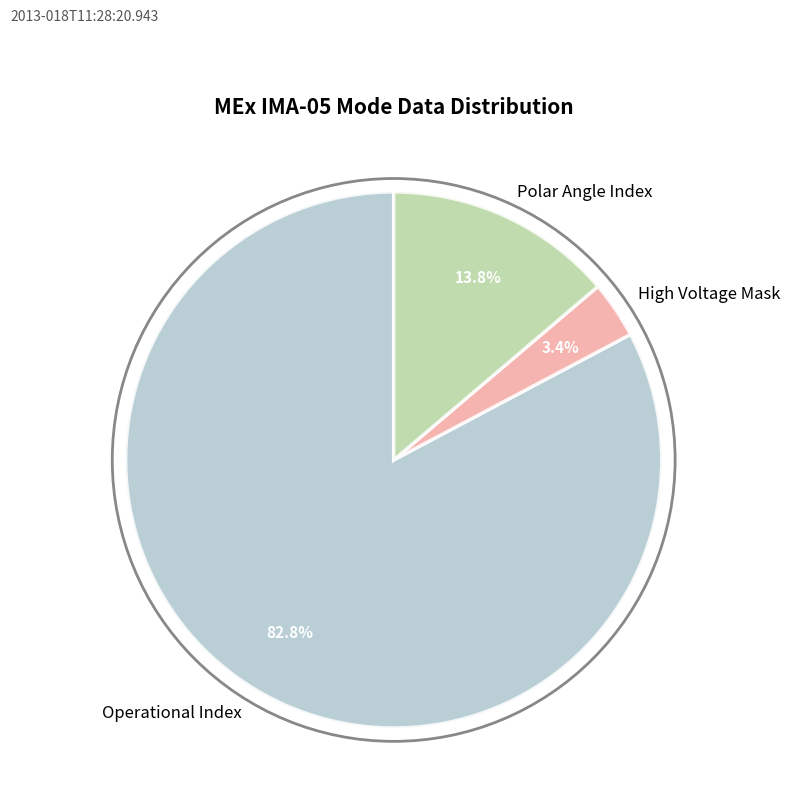

To the nearest percent, what percentage of the pie is Operational Index?

83%